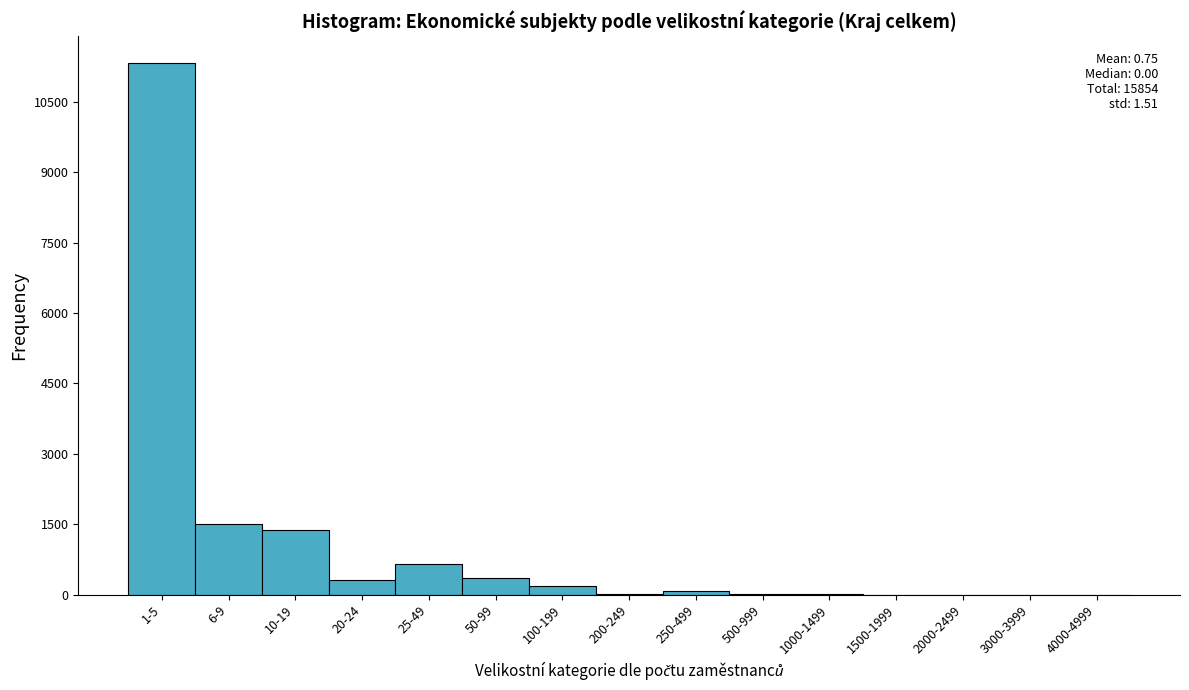

Which label corresponds to the largest value in the chart?

1-5